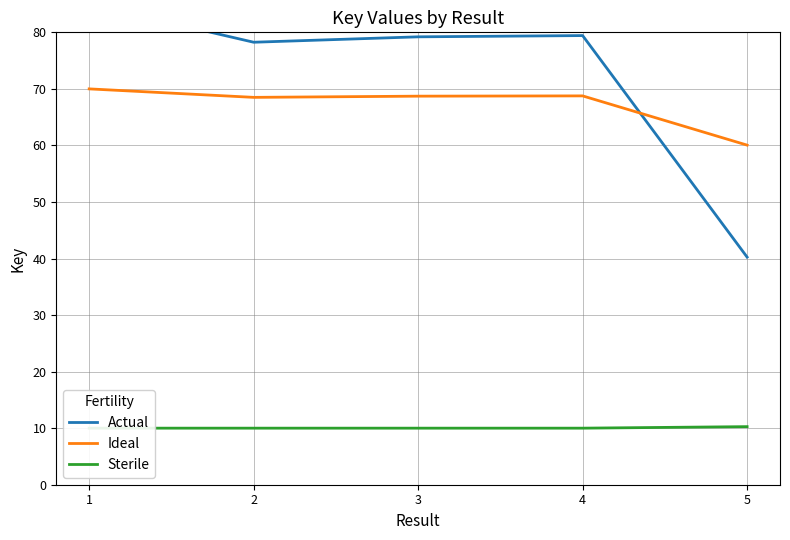

At which label is Ideal closest to 65?

2